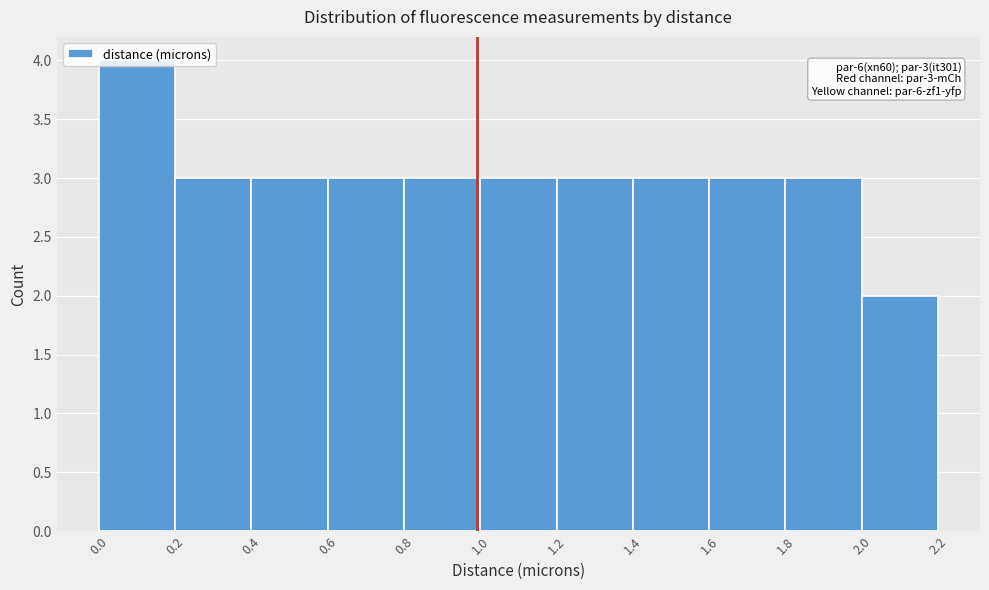

Over which range of the x-axis is the bar tallest?

0.0 to 0.2